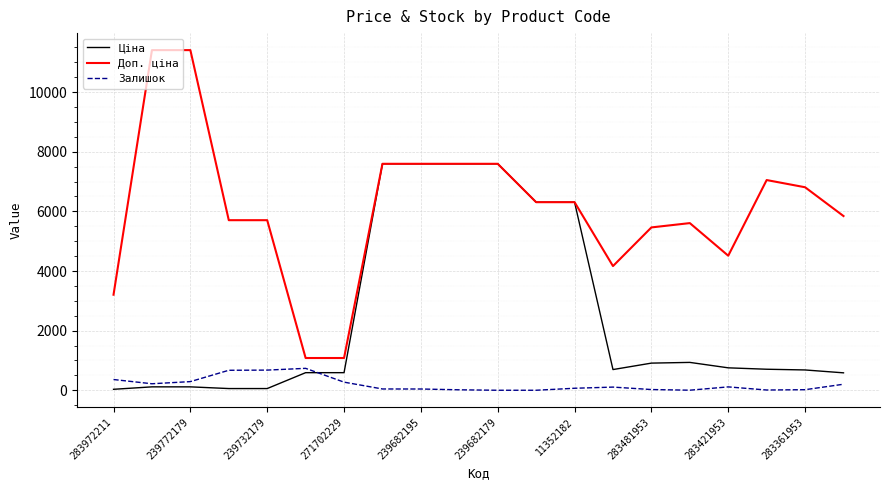

How many times do Ціна and Залишок cross each other?

1